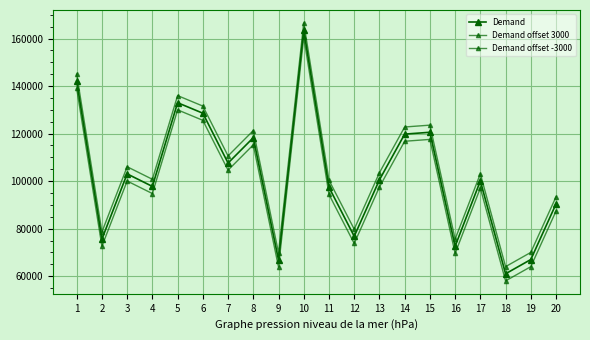

True or false: Demand offset -3000 and Demand offset 3000 cross at least once.

False